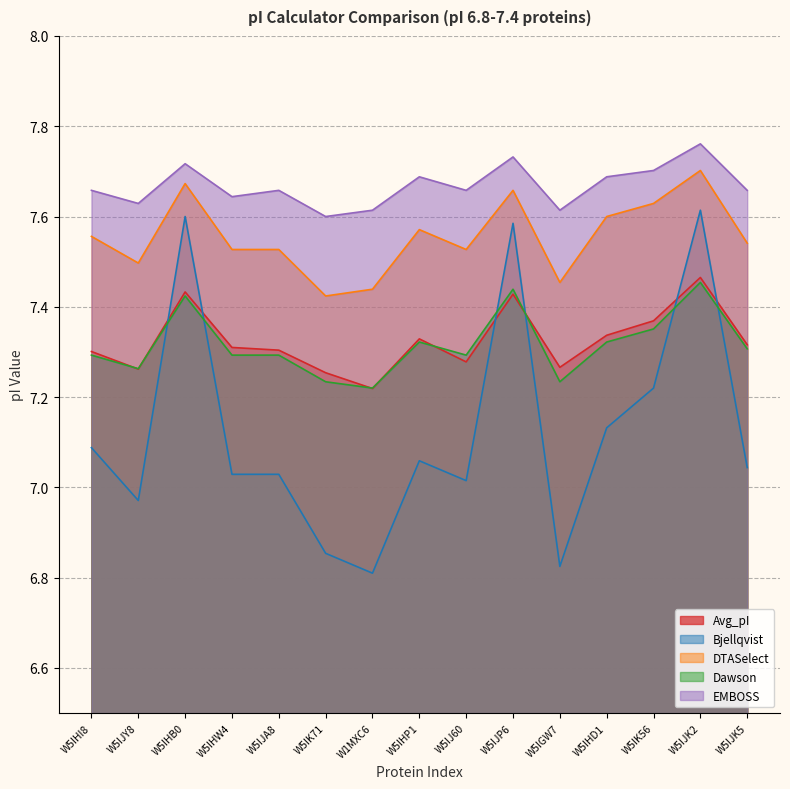

What is the maximum value shown in the chart?

7.8